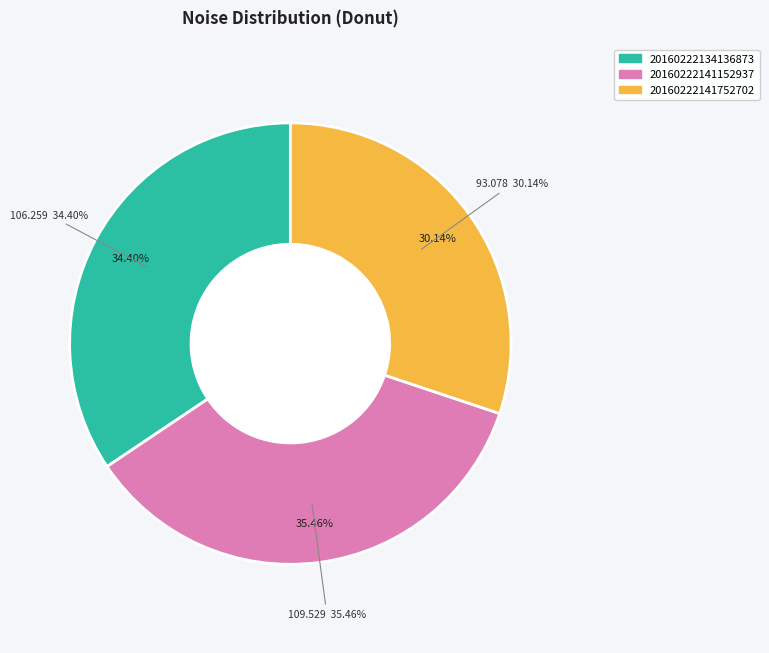

Does any single category account for the majority?

No